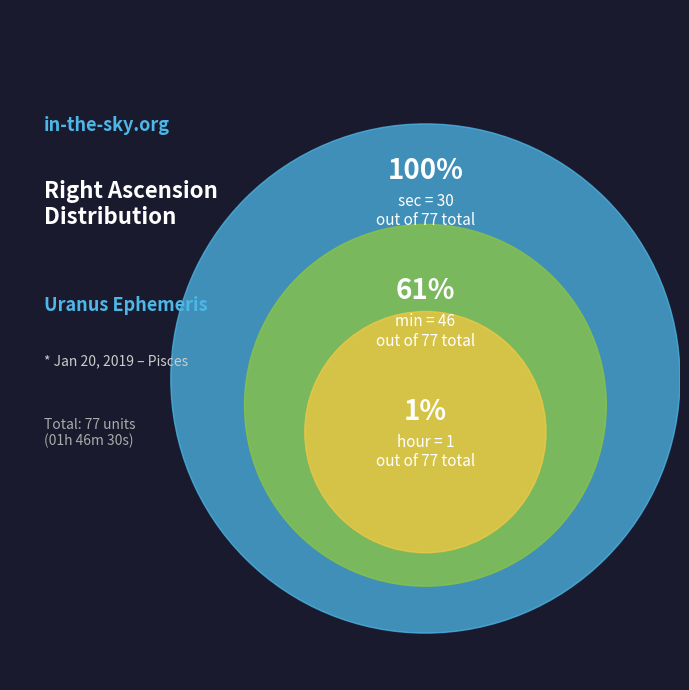

What percentage do min (46) and sec (30) together represent?

98.7%